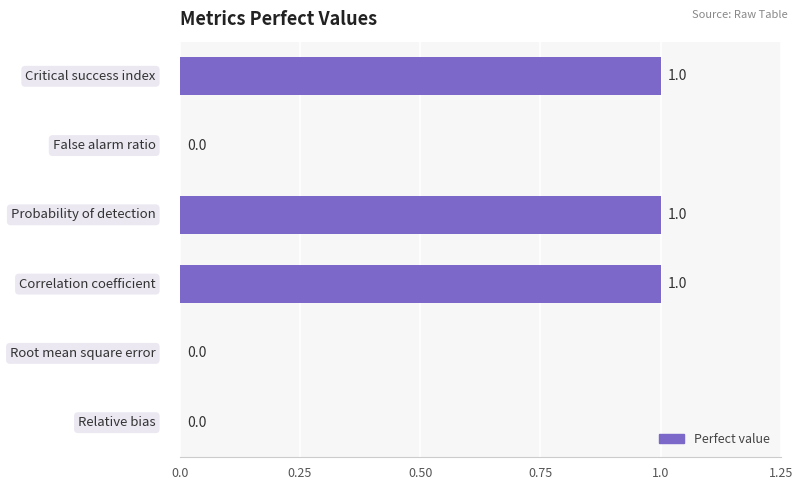

Are the bars horizontal?

Yes